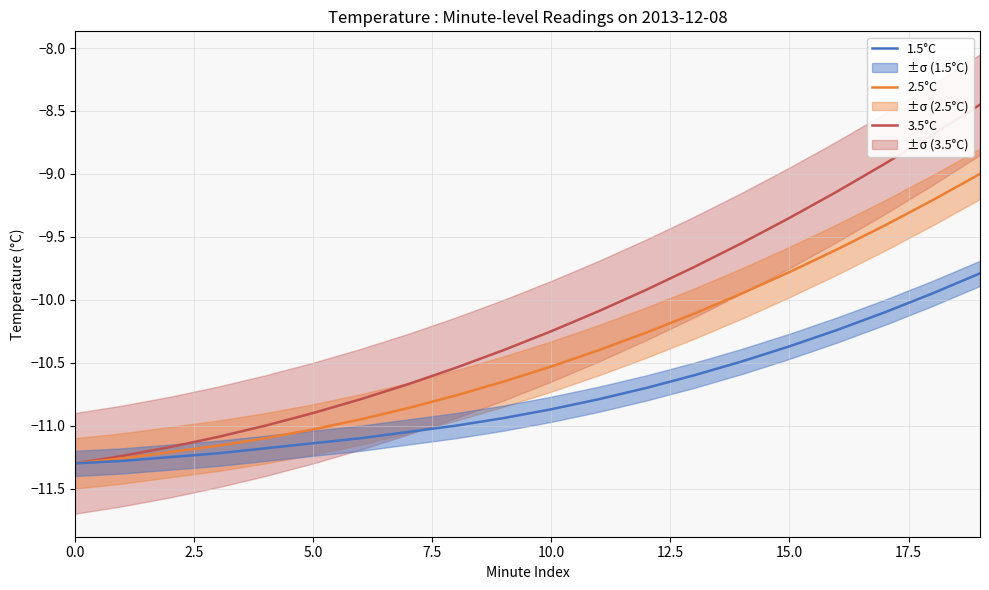

What is the label of the 3rd point from the right?

17